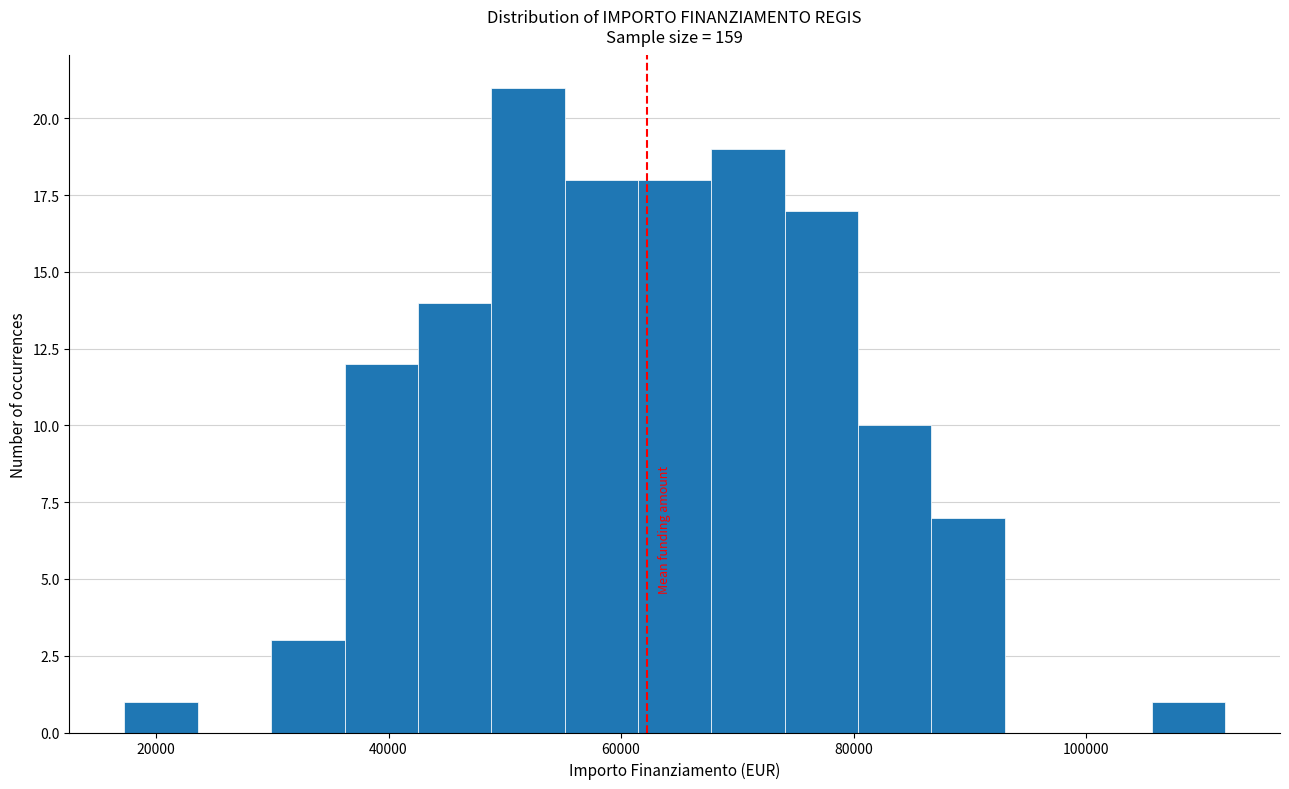

Around what value on the x-axis is the tallest bar? Give the approximate position of its centre, as read against the axis.

52000